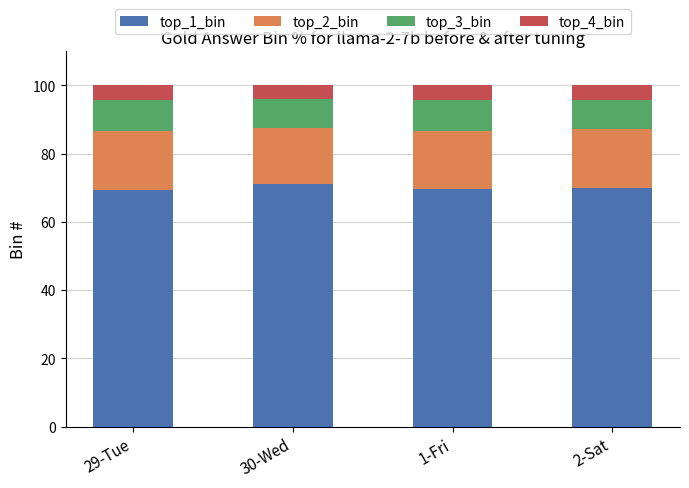

Are the bars horizontal?

No